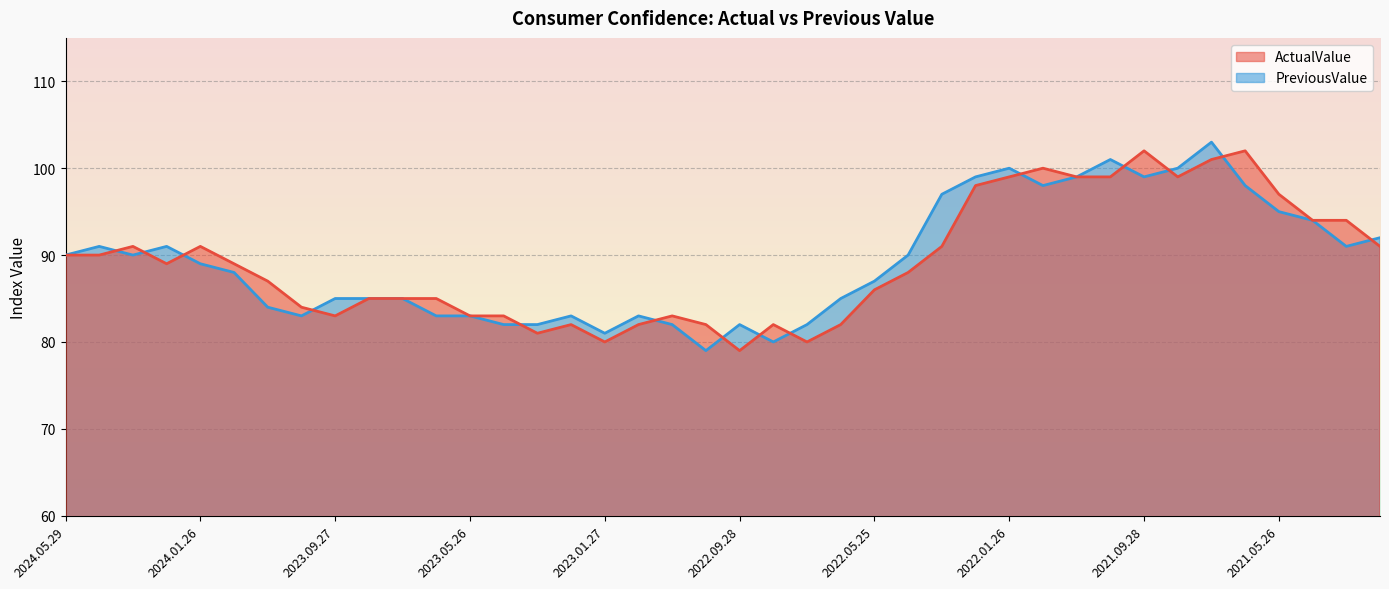

What is the highest value of the PreviousValue series?

103